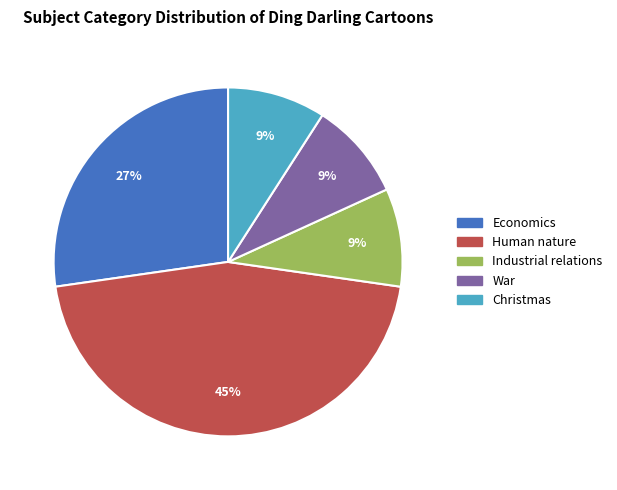

To the nearest percent, what is the average slice percentage?

20%